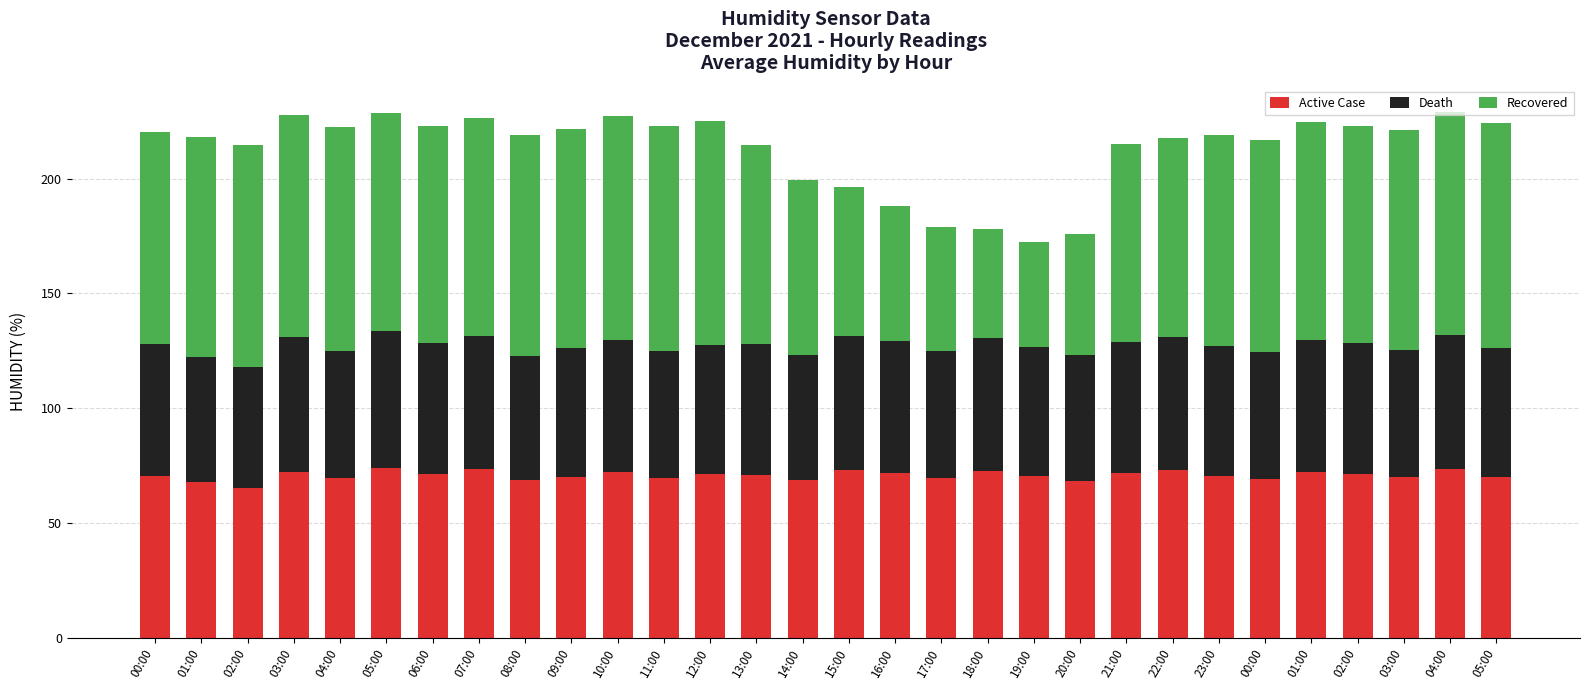

At how many categories does at least one series exceed 78?

23